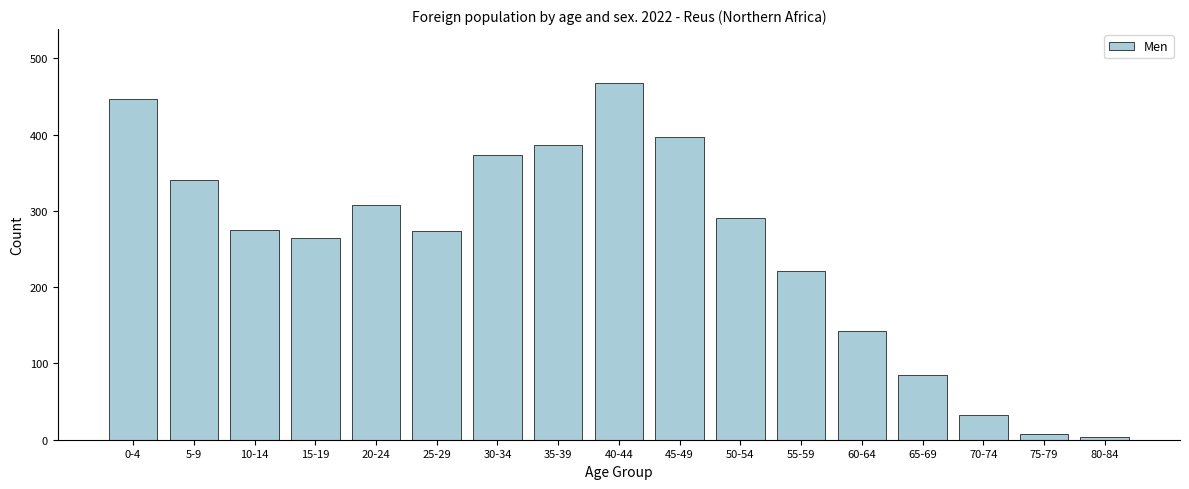

What is the difference between the maximum and second lowest values?

461